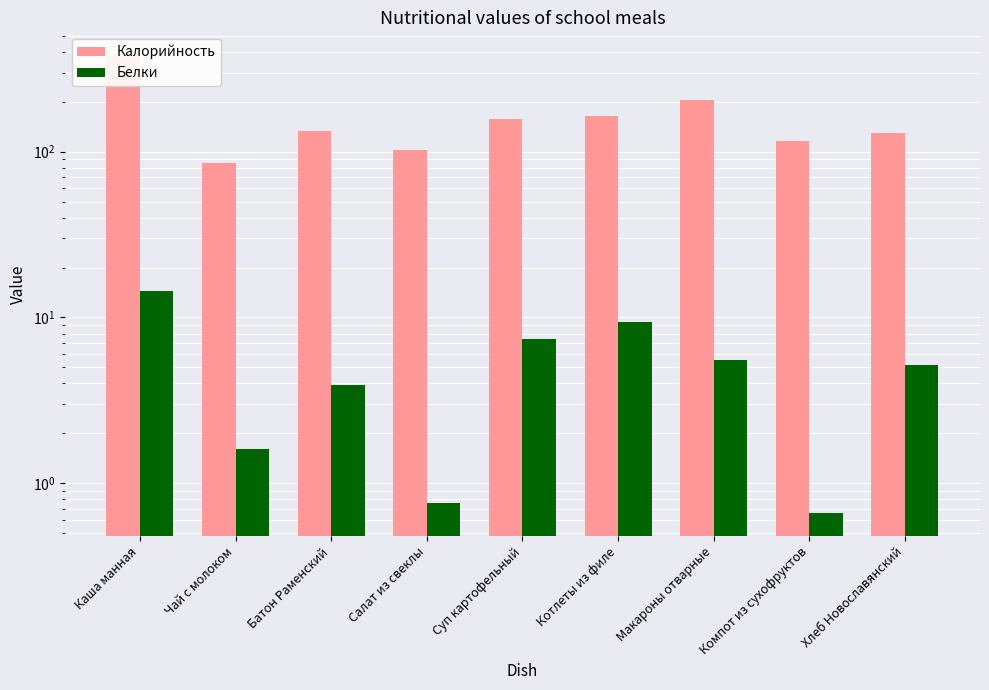

Does the chart contain any negative values?

No